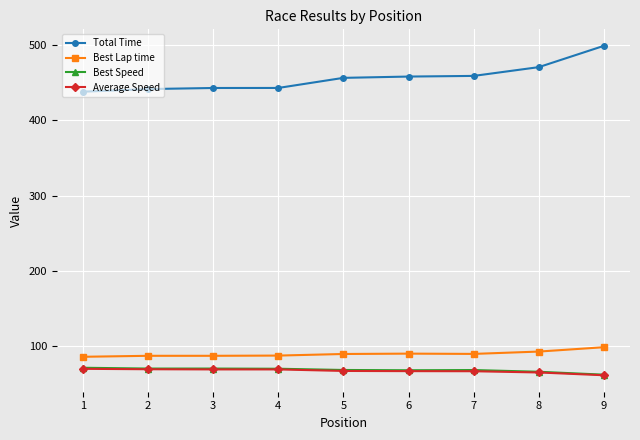

True or false: Total Time and Average Speed intersect in this chart.

False